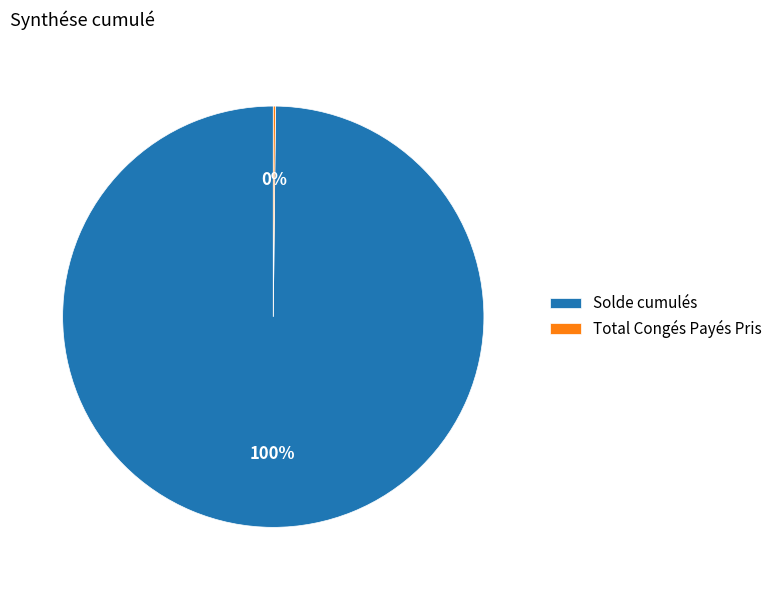

What is the majority slice?

Solde cumulés